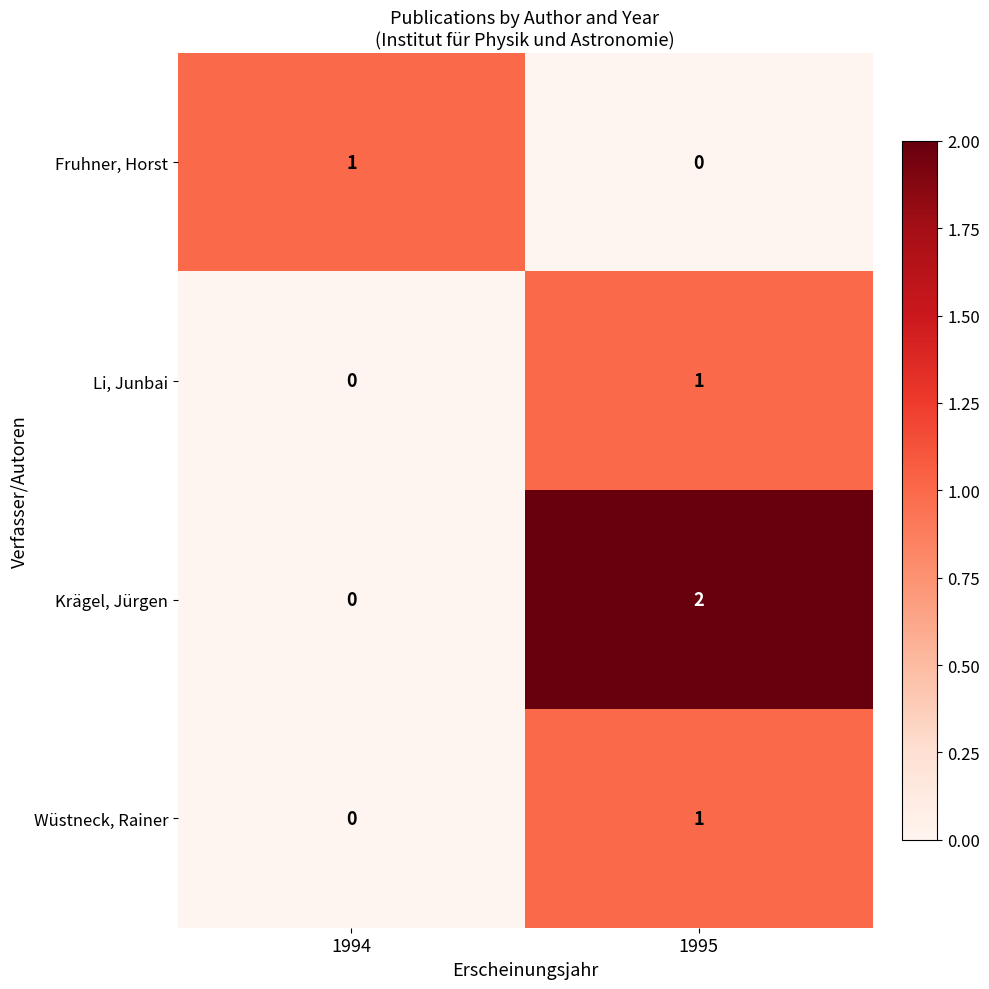

Which series has the largest range (max minus min)?

Krägel, Jürgen